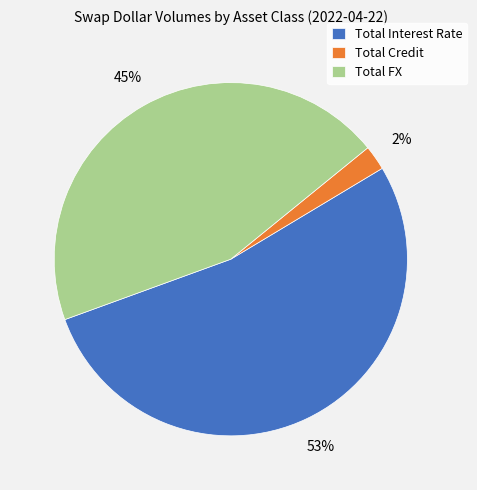

To the nearest percent, what is the difference between the largest and smallest slice percentages?

51%